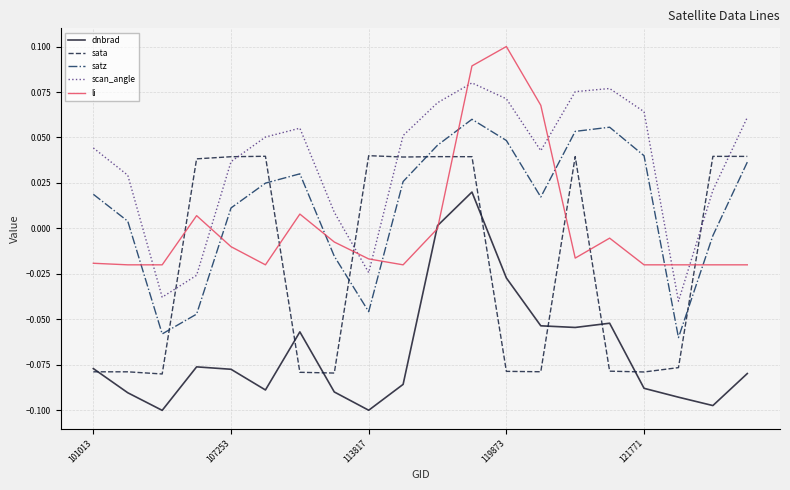

True or false: dnbrad and scan_angle cross at least once.

False